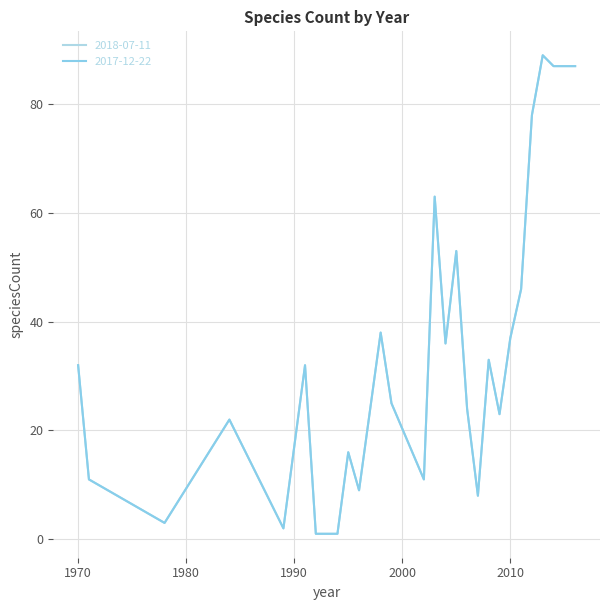

Does the chart display data point markers on the line(s)?

No